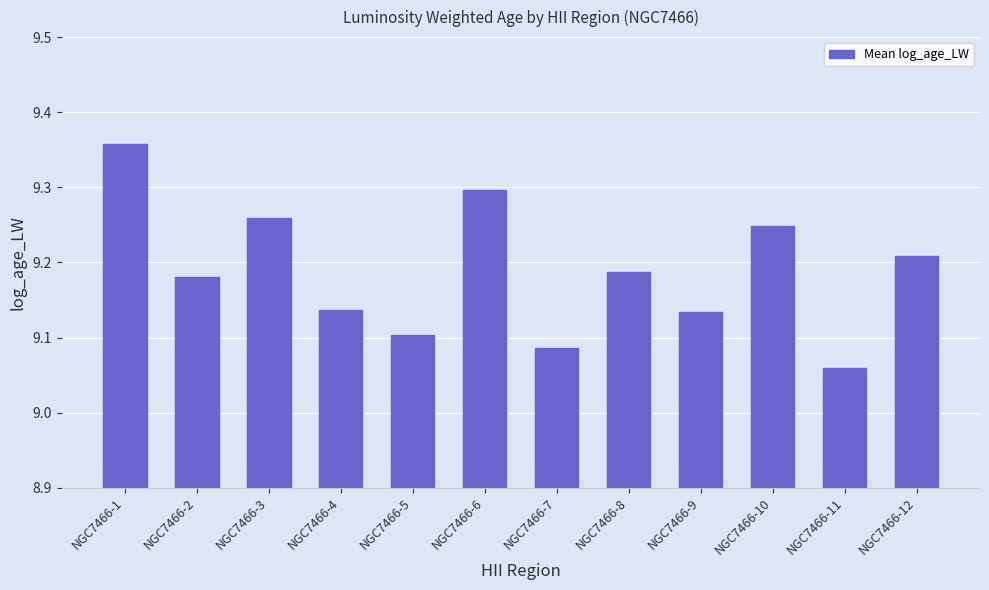

Is it true that the value at NGC7466-9 is 15.2?

False